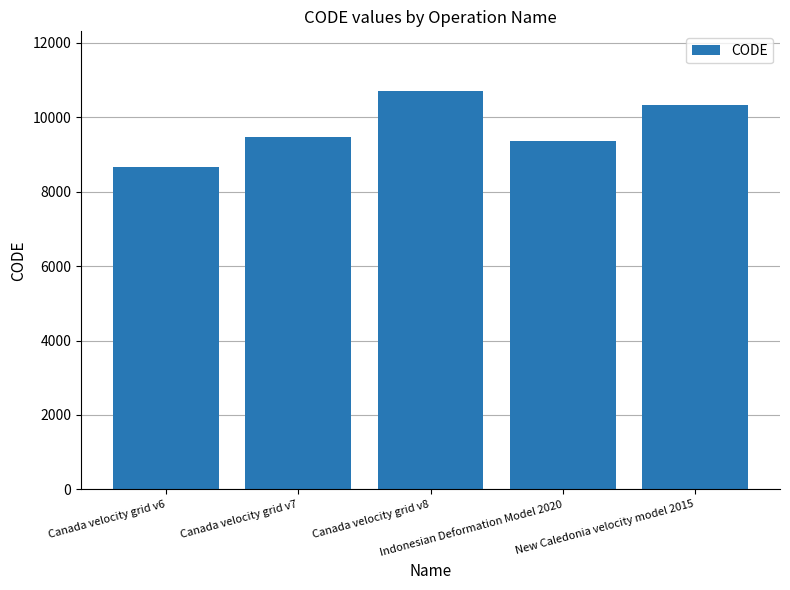

What is the label of the 4th bar from the left?

Indonesian Deformation Model 2020